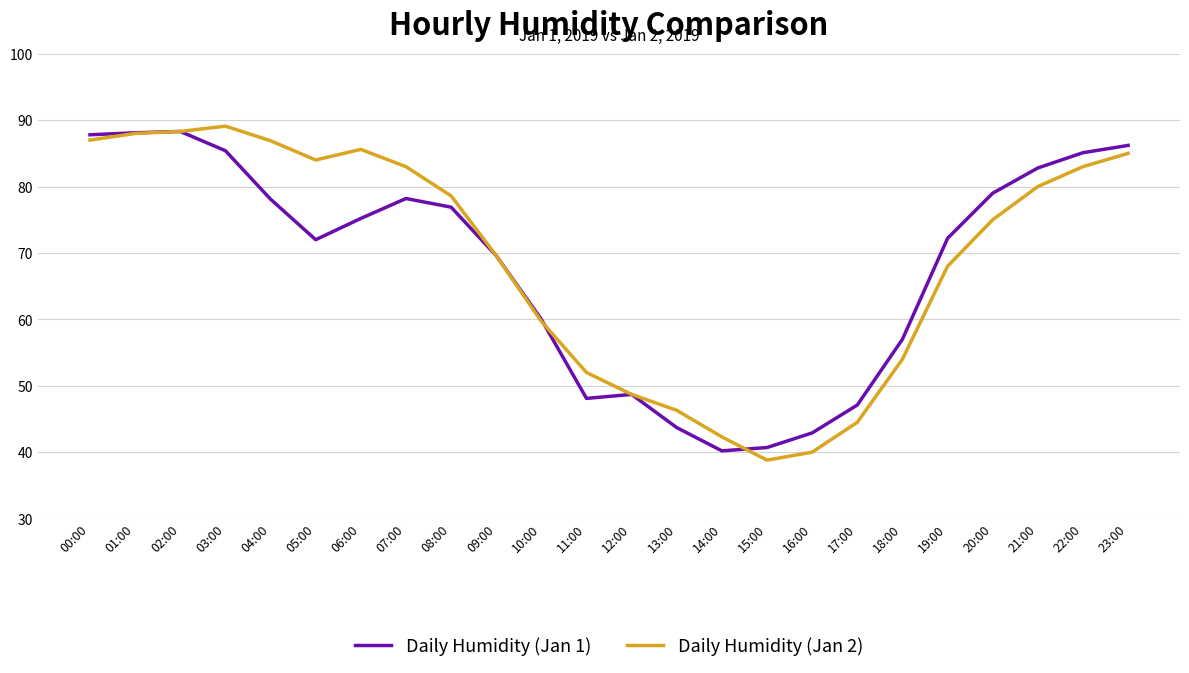

Is it true that Daily Humidity (Jan 2) equals 88.3 at 02:00?

True